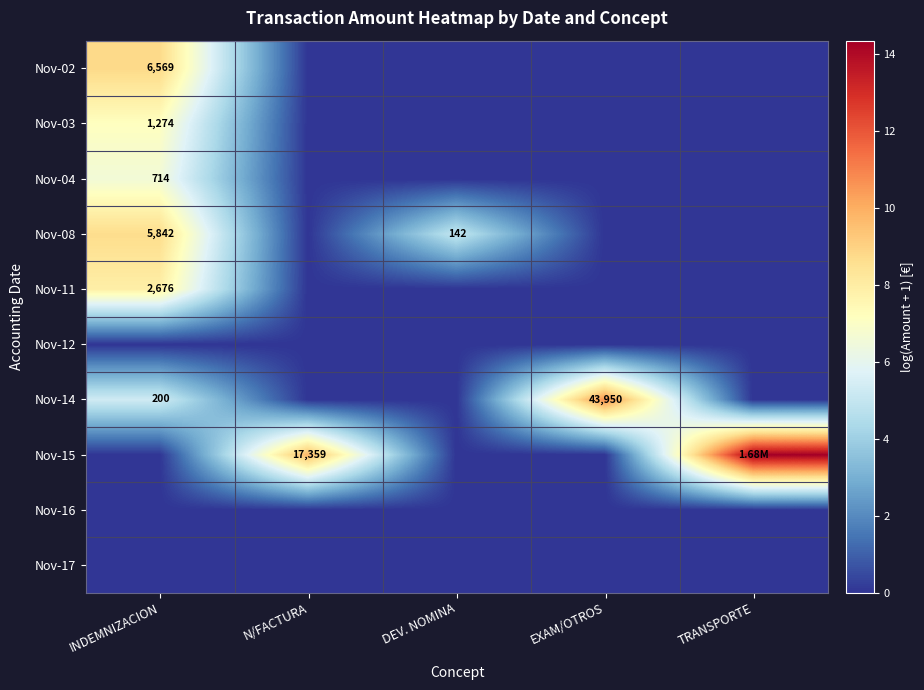

How many distinct data groups are displayed?

10